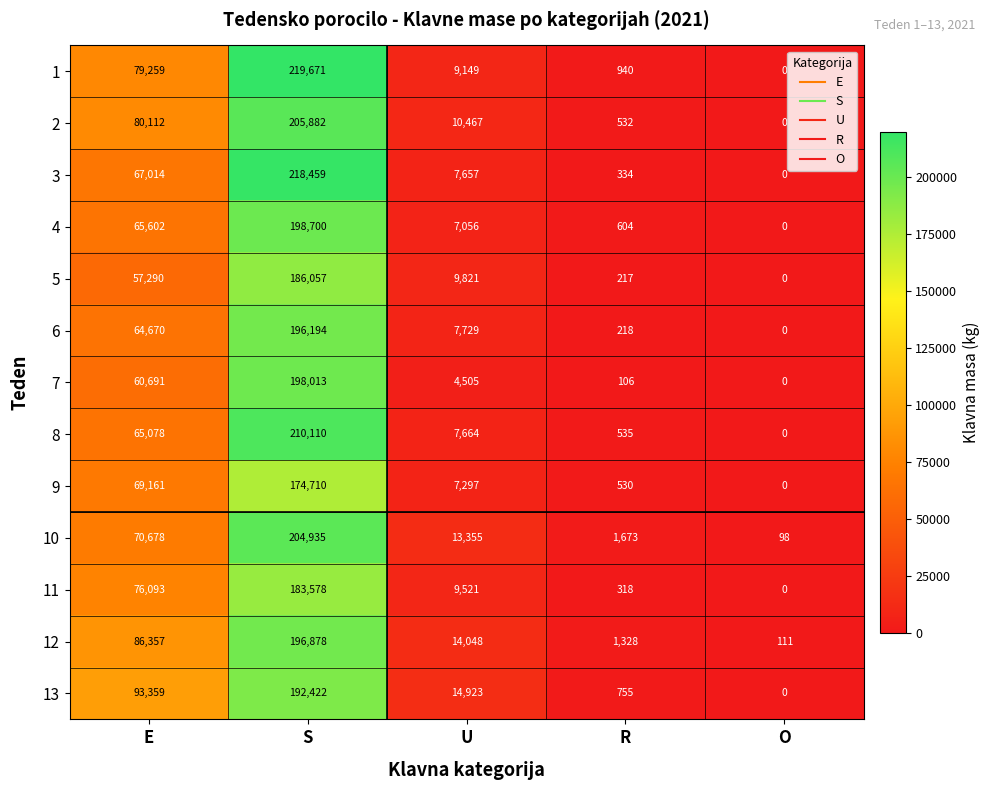

What is the sum of all 5 values?

253385